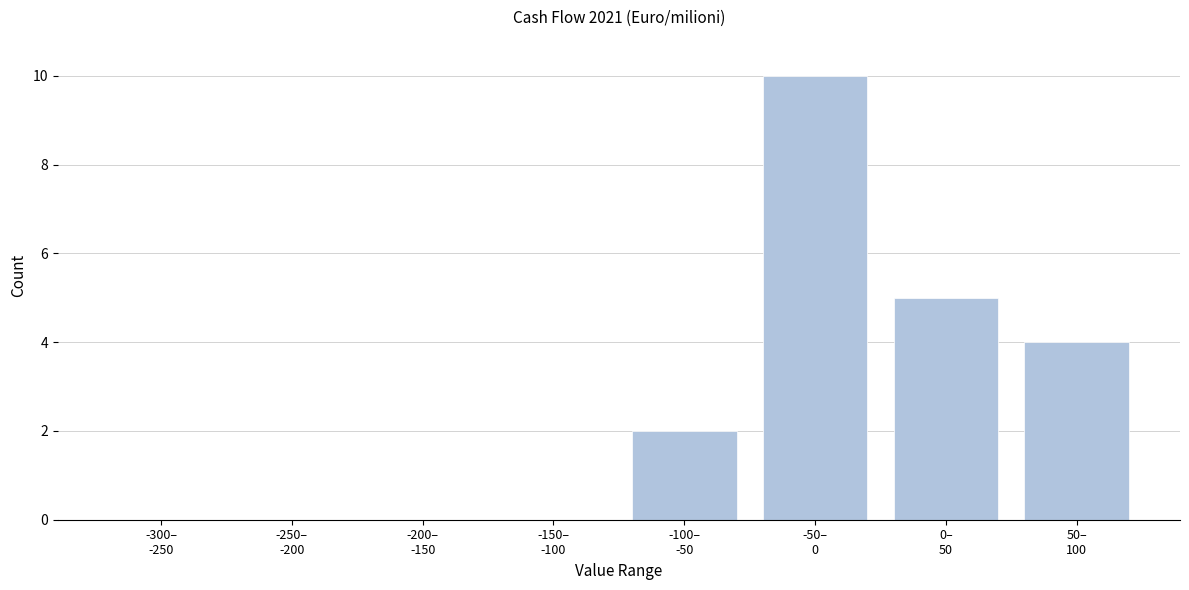

What is the greatest value displayed?

10